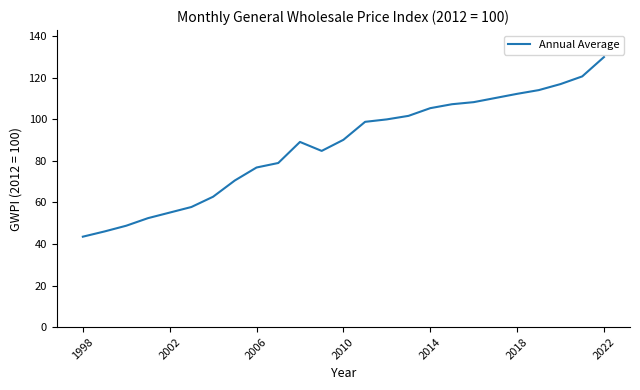

What is the difference between the second highest and second lowest values?

74.7